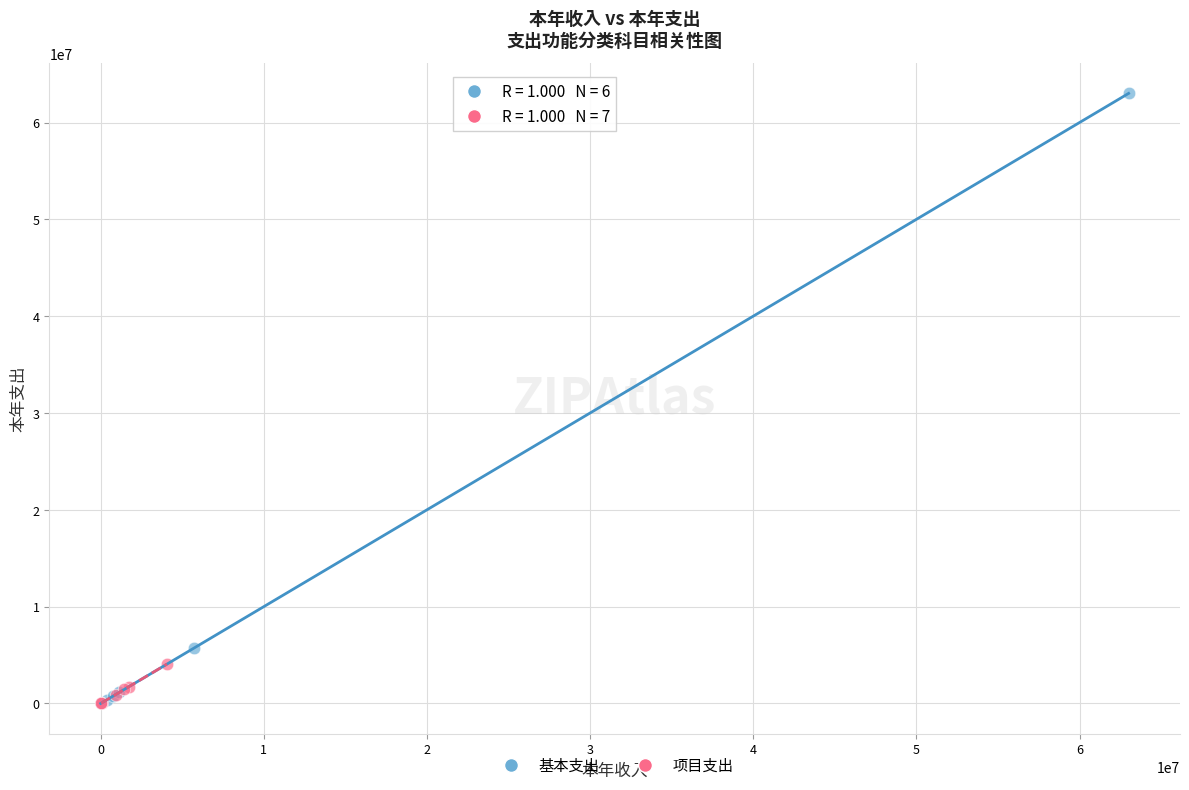

What are all the series names shown in the legend?

基本支出, 项目支出